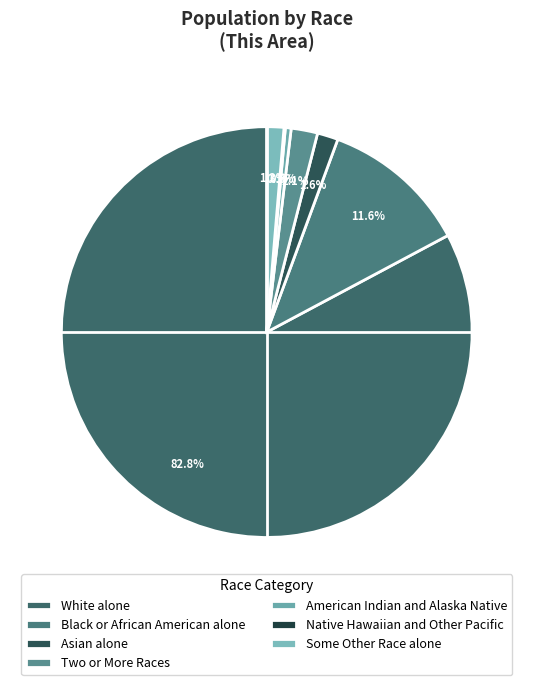

What portion of the pie excludes American Indian and Alaska Native?

99.5%